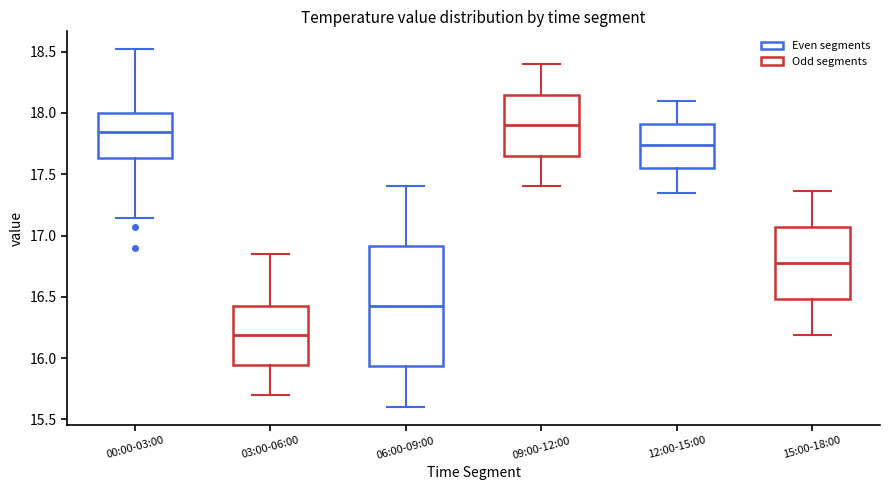

Reading left to right, transcribe this box plot: for each box, give where its median line is, the range the box spans, and where its two whiskers end, as read against the y-axis. The values are not printed on the chart, so give them approximately, as read against the axis.

00:00-03:00: median 17.85, box 17.65 to 18.00, whiskers 17.15 to 18.50
03:00-06:00: median 16.20, box 15.95 to 16.45, whiskers 15.70 to 16.85
06:00-09:00: median 16.45, box 15.95 to 16.90, whiskers 15.60 to 17.40
09:00-12:00: median 17.90, box 17.65 to 18.15, whiskers 17.40 to 18.40
12:00-15:00: median 17.75, box 17.55 to 17.90, whiskers 17.35 to 18.10
15:00-18:00: median 16.80, box 16.50 to 17.05, whiskers 16.20 to 17.35